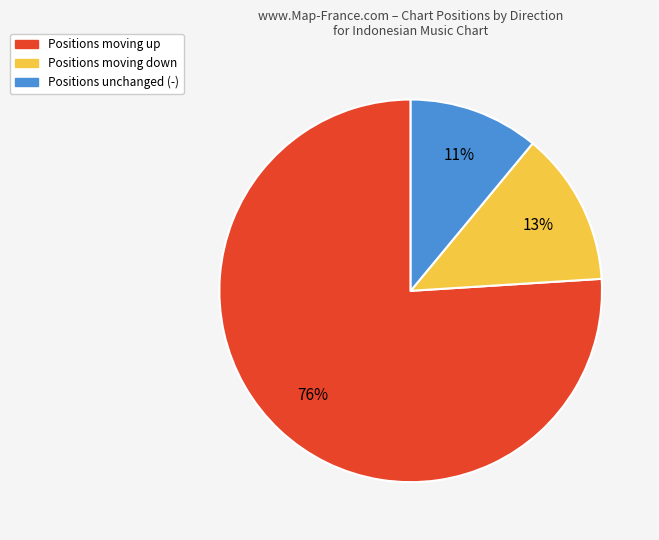

Is there any slice that represents more than half of the pie?

Yes